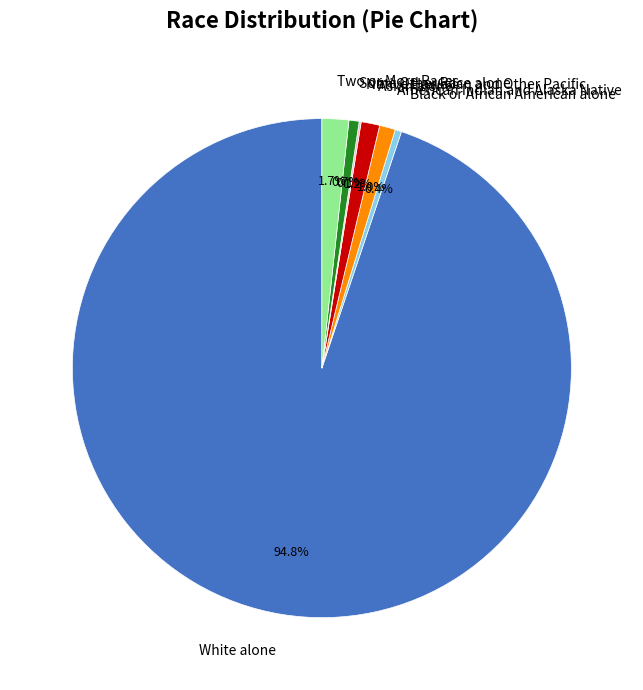

To the nearest percent, what is the difference between the White alone and Asian alone slice percentages?

94%